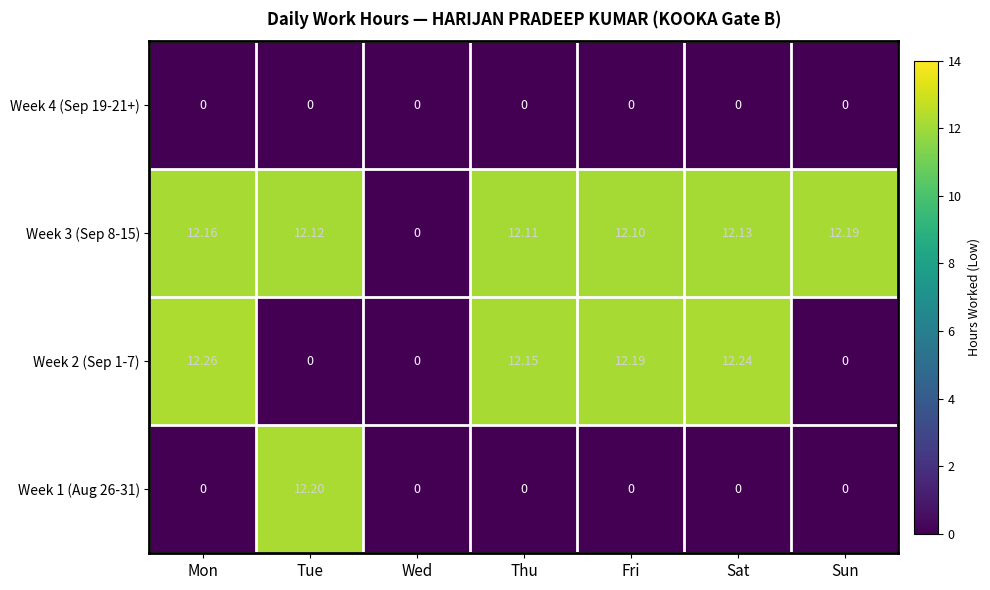

At which label does Week 3 (Sep 8-15) first exceed 12?

Mon